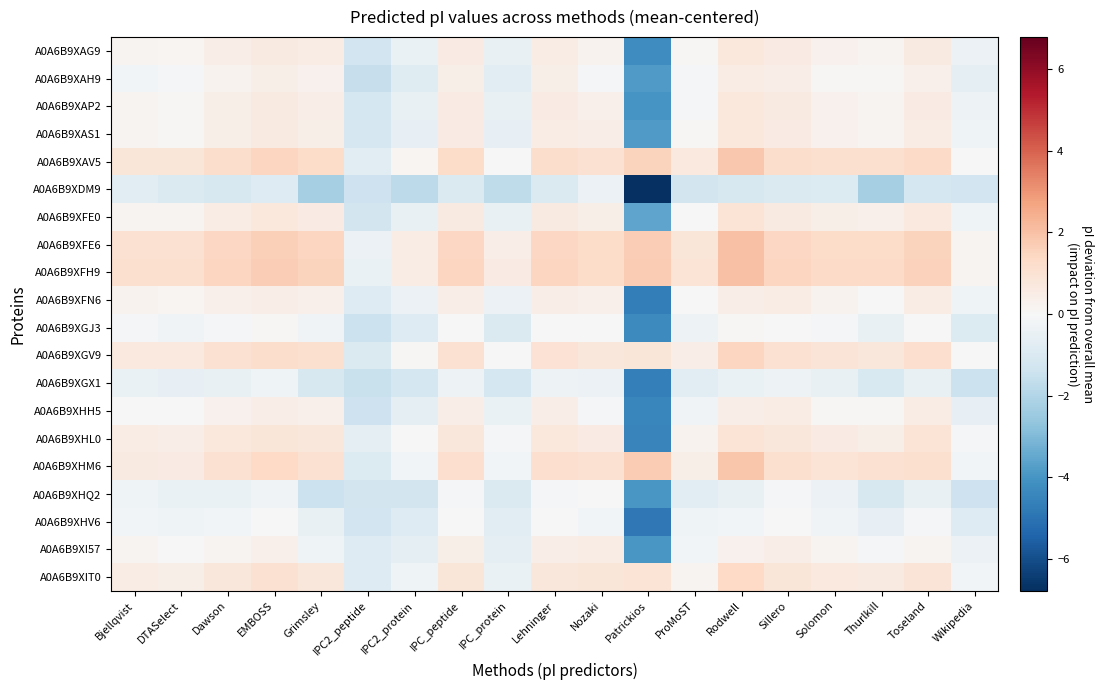

Reading right to left, extract all data points from this chart.

A0A6B9XAG9: Wikipedia=-0.4	Toseland=0.6	Thurlkill=0.2	Solomon=0.3	Sillero=0.6	Rodwell=0.7	ProMoST=0.1	Patrickios=-4.2	Nozaki=0.2	Lehninger=0.5	IPC_protein=-0.5	IPC_peptide=0.5	IPC2_protein=-0.5	IPC2_peptide=-1.3	Grimsley=0.5	EMBOSS=0.6	Dawson=0.5	DTASelect=0.1	Bjellqvist=0.2
A0A6B9XAH9: Wikipedia=-0.7	Toseland=0.4	Thurlkill=0.1	Solomon=0.1	Sillero=0.4	Rodwell=0.5	ProMoST=-0.1	Patrickios=-3.8	Nozaki=-0.1	Lehninger=0.4	IPC_protein=-0.7	IPC_peptide=0.4	IPC2_protein=-0.8	IPC2_peptide=-1.6	Grimsley=0.3	EMBOSS=0.4	Dawson=0.2	DTASelect=-0.1	Bjellqvist=-0.2
A0A6B9XAP2: Wikipedia=-0.4	Toseland=0.5	Thurlkill=0.2	Solomon=0.3	Sillero=0.6	Rodwell=0.7	ProMoST=-0.1	Patrickios=-4.0	Nozaki=0.3	Lehninger=0.6	IPC_protein=-0.5	IPC_peptide=0.6	IPC2_protein=-0.5	IPC2_peptide=-1.2	Grimsley=0.4	EMBOSS=0.6	Dawson=0.4	DTASelect=0.1	Bjellqvist=0.2
A0A6B9XAS1: Wikipedia=-0.3	Toseland=0.5	Thurlkill=0.2	Solomon=0.3	Sillero=0.5	Rodwell=0.7	ProMoST=0.1	Patrickios=-3.8	Nozaki=0.4	Lehninger=0.5	IPC_protein=-0.6	IPC_peptide=0.5	IPC2_protein=-0.6	IPC2_peptide=-1.1	Grimsley=0.4	EMBOSS=0.6	Dawson=0.4	DTASelect=0.1	Bjellqvist=0.2
A0A6B9XAV5: Wikipedia=0.0	Toseland=1.3	Thurlkill=1.1	Solomon=1.1	Sillero=1.2	Rodwell=1.8	ProMoST=0.6	Patrickios=1.5	Nozaki=1.0	Lehninger=1.2	IPC_protein=0.0	IPC_peptide=1.2	IPC2_protein=0.1	IPC2_peptide=-0.8	Grimsley=1.2	EMBOSS=1.4	Dawson=1.2	DTASelect=0.8	Bjellqvist=0.8
A0A6B9XDM9: Wikipedia=-1.3	Toseland=-1.2	Thurlkill=-2.2	Solomon=-0.9	Sillero=-1.0	Rodwell=-1.1	ProMoST=-1.2	Patrickios=-6.8	Nozaki=-0.4	Lehninger=-1.0	IPC_protein=-1.7	IPC_peptide=-1.0	IPC2_protein=-1.8	IPC2_peptide=-1.4	Grimsley=-2.2	EMBOSS=-0.9	Dawson=-1.1	DTASelect=-1.0	Bjellqvist=-0.7
A0A6B9XFE0: Wikipedia=-0.3	Toseland=0.7	Thurlkill=0.3	Solomon=0.4	Sillero=0.6	Rodwell=0.9	ProMoST=-0.0	Patrickios=-3.6	Nozaki=0.4	Lehninger=0.6	IPC_protein=-0.5	IPC_peptide=0.6	IPC2_protein=-0.5	IPC2_peptide=-1.3	Grimsley=0.6	EMBOSS=0.7	Dawson=0.5	DTASelect=0.2	Bjellqvist=0.2
A0A6B9XFE6: Wikipedia=0.2	Toseland=1.5	Thurlkill=1.2	Solomon=1.3	Sillero=1.4	Rodwell=2.0	ProMoST=0.8	Patrickios=1.7	Nozaki=1.2	Lehninger=1.4	IPC_protein=0.5	IPC_peptide=1.4	IPC2_protein=0.5	IPC2_peptide=-0.4	Grimsley=1.4	EMBOSS=1.6	Dawson=1.4	DTASelect=1.0	Bjellqvist=1.0
A0A6B9XFH9: Wikipedia=0.2	Toseland=1.6	Thurlkill=1.3	Solomon=1.3	Sillero=1.5	Rodwell=2.0	ProMoST=0.9	Patrickios=1.7	Nozaki=1.3	Lehninger=1.4	IPC_protein=0.6	IPC_peptide=1.5	IPC2_protein=0.5	IPC2_peptide=-0.5	Grimsley=1.5	EMBOSS=1.7	Dawson=1.4	DTASelect=1.1	Bjellqvist=1.1
A0A6B9XFN6: Wikipedia=-0.3	Toseland=0.5	Thurlkill=-0.0	Solomon=0.2	Sillero=0.5	Rodwell=0.5	ProMoST=-0.0	Patrickios=-4.7	Nozaki=0.4	Lehninger=0.5	IPC_protein=-0.4	IPC_peptide=0.5	IPC2_protein=-0.4	IPC2_peptide=-0.8	Grimsley=0.3	EMBOSS=0.5	Dawson=0.3	DTASelect=0.1	Bjellqvist=0.3
A0A6B9XGJ3: Wikipedia=-0.9	Toseland=0.0	Thurlkill=-0.5	Solomon=-0.1	Sillero=0.0	Rodwell=0.1	ProMoST=-0.4	Patrickios=-4.3	Nozaki=0.0	Lehninger=-0.0	IPC_protein=-1.0	IPC_peptide=0.0	IPC2_protein=-0.9	IPC2_peptide=-1.4	Grimsley=-0.2	EMBOSS=0.1	Dawson=-0.1	DTASelect=-0.2	Bjellqvist=-0.1
A0A6B9XGV9: Wikipedia=-0.0	Toseland=1.2	Thurlkill=0.8	Solomon=0.8	Sillero=1.0	Rodwell=1.5	ProMoST=0.5	Patrickios=0.8	Nozaki=0.7	Lehninger=1.0	IPC_protein=-0.0	IPC_peptide=1.0	IPC2_protein=0.1	IPC2_peptide=-1.0	Grimsley=1.1	EMBOSS=1.2	Dawson=1.0	DTASelect=0.6	Bjellqvist=0.6
A0A6B9XGX1: Wikipedia=-1.5	Toseland=-0.5	Thurlkill=-1.1	Solomon=-0.5	Sillero=-0.3	Rodwell=-0.5	ProMoST=-0.8	Patrickios=-4.7	Nozaki=-0.4	Lehninger=-0.4	IPC_protein=-1.2	IPC_peptide=-0.3	IPC2_protein=-1.2	IPC2_peptide=-1.5	Grimsley=-1.1	EMBOSS=-0.3	Dawson=-0.5	DTASelect=-0.5	Bjellqvist=-0.4
A0A6B9XHH5: Wikipedia=-0.5	Toseland=0.5	Thurlkill=0.1	Solomon=0.1	Sillero=0.5	Rodwell=0.5	ProMoST=-0.2	Patrickios=-4.4	Nozaki=-0.1	Lehninger=0.4	IPC_protein=-0.5	IPC_peptide=0.5	IPC2_protein=-0.6	IPC2_peptide=-1.4	Grimsley=0.4	EMBOSS=0.4	Dawson=0.3	DTASelect=-0.0	Bjellqvist=-0.0
A0A6B9XHL0: Wikipedia=-0.1	Toseland=0.9	Thurlkill=0.4	Solomon=0.5	Sillero=0.8	Rodwell=0.9	ProMoST=0.3	Patrickios=-4.5	Nozaki=0.6	Lehninger=0.7	IPC_protein=-0.1	IPC_peptide=0.8	IPC2_protein=-0.0	IPC2_peptide=-0.7	Grimsley=0.8	EMBOSS=0.8	Dawson=0.7	DTASelect=0.5	Bjellqvist=0.5
A0A6B9XHM6: Wikipedia=-0.2	Toseland=1.1	Thurlkill=1.0	Solomon=1.0	Sillero=1.1	Rodwell=1.9	ProMoST=0.4	Patrickios=1.7	Nozaki=1.0	Lehninger=1.1	IPC_protein=-0.2	IPC_peptide=1.1	IPC2_protein=-0.2	IPC2_peptide=-0.9	Grimsley=1.0	EMBOSS=1.3	Dawson=1.1	DTASelect=0.6	Bjellqvist=0.6
A0A6B9XHQ2: Wikipedia=-1.4	Toseland=-0.5	Thurlkill=-1.1	Solomon=-0.4	Sillero=-0.1	Rodwell=-0.5	ProMoST=-0.7	Patrickios=-4.0	Nozaki=-0.0	Lehninger=-0.1	IPC_protein=-1.0	IPC_peptide=-0.1	IPC2_protein=-1.2	IPC2_peptide=-1.3	Grimsley=-1.4	EMBOSS=-0.2	Dawson=-0.5	DTASelect=-0.5	Bjellqvist=-0.3
A0A6B9XHV6: Wikipedia=-0.9	Toseland=-0.1	Thurlkill=-0.6	Solomon=-0.2	Sillero=0.0	Rodwell=-0.2	ProMoST=-0.3	Patrickios=-4.9	Nozaki=-0.2	Lehninger=-0.0	IPC_protein=-0.8	IPC_peptide=0.0	IPC2_protein=-0.9	IPC2_peptide=-1.3	Grimsley=-0.5	EMBOSS=-0.0	Dawson=-0.2	DTASelect=-0.3	Bjellqvist=-0.2
A0A6B9XI57: Wikipedia=-0.4	Toseland=0.2	Thurlkill=-0.1	Solomon=0.2	Sillero=0.4	Rodwell=0.3	ProMoST=-0.2	Patrickios=-3.9	Nozaki=0.5	Lehninger=0.4	IPC_protein=-0.6	IPC_peptide=0.4	IPC2_protein=-0.6	IPC2_peptide=-0.9	Grimsley=-0.3	EMBOSS=0.4	Dawson=0.2	DTASelect=0.0	Bjellqvist=0.2
A0A6B9XIT0: Wikipedia=-0.2	Toseland=0.8	Thurlkill=0.6	Solomon=0.7	Sillero=0.8	Rodwell=1.3	ProMoST=0.2	Patrickios=0.9	Nozaki=0.8	Lehninger=0.8	IPC_protein=-0.4	IPC_peptide=0.8	IPC2_protein=-0.3	IPC2_peptide=-0.8	Grimsley=0.8	EMBOSS=1.0	Dawson=0.8	DTASelect=0.4	Bjellqvist=0.5